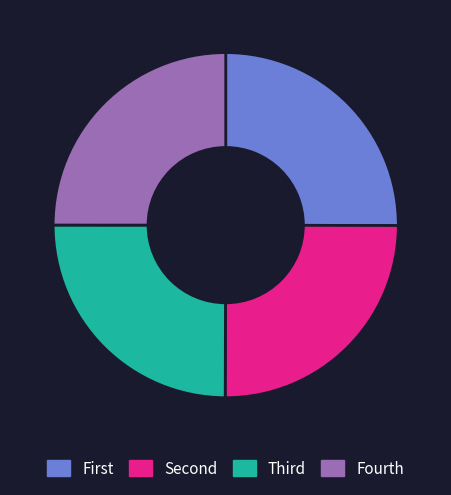

Count the number of slices in the pie.

4